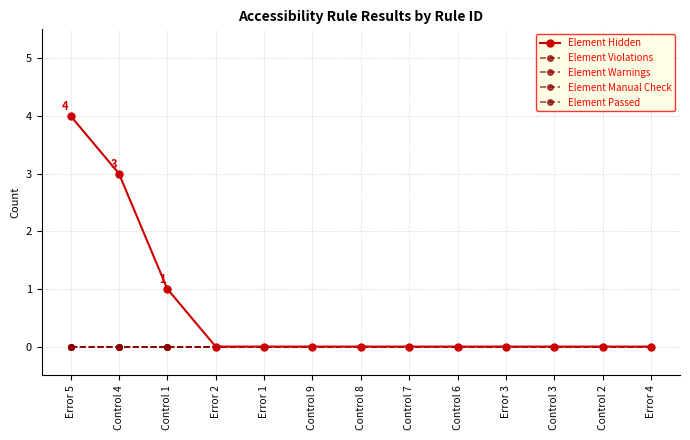

Which category has the lowest value across all series?

Error 2